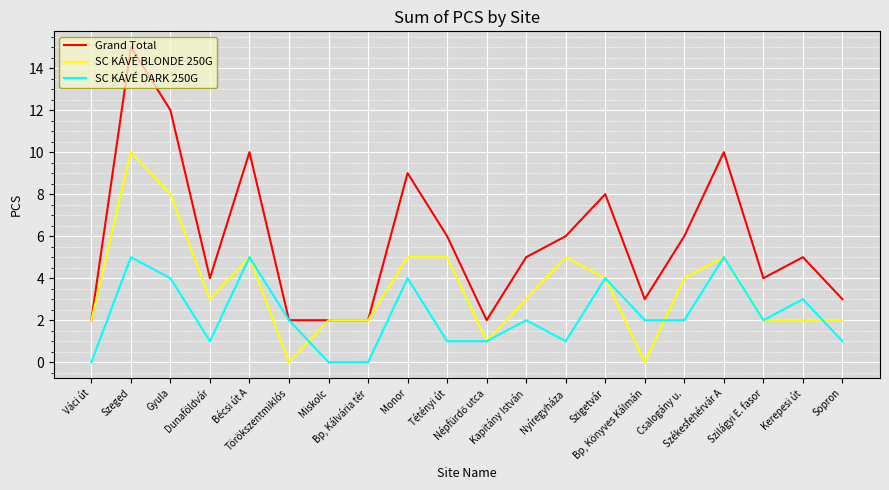

At which category does SC KÁVÉ BLONDE 250G reach its first local valley?

Dunaföldvár